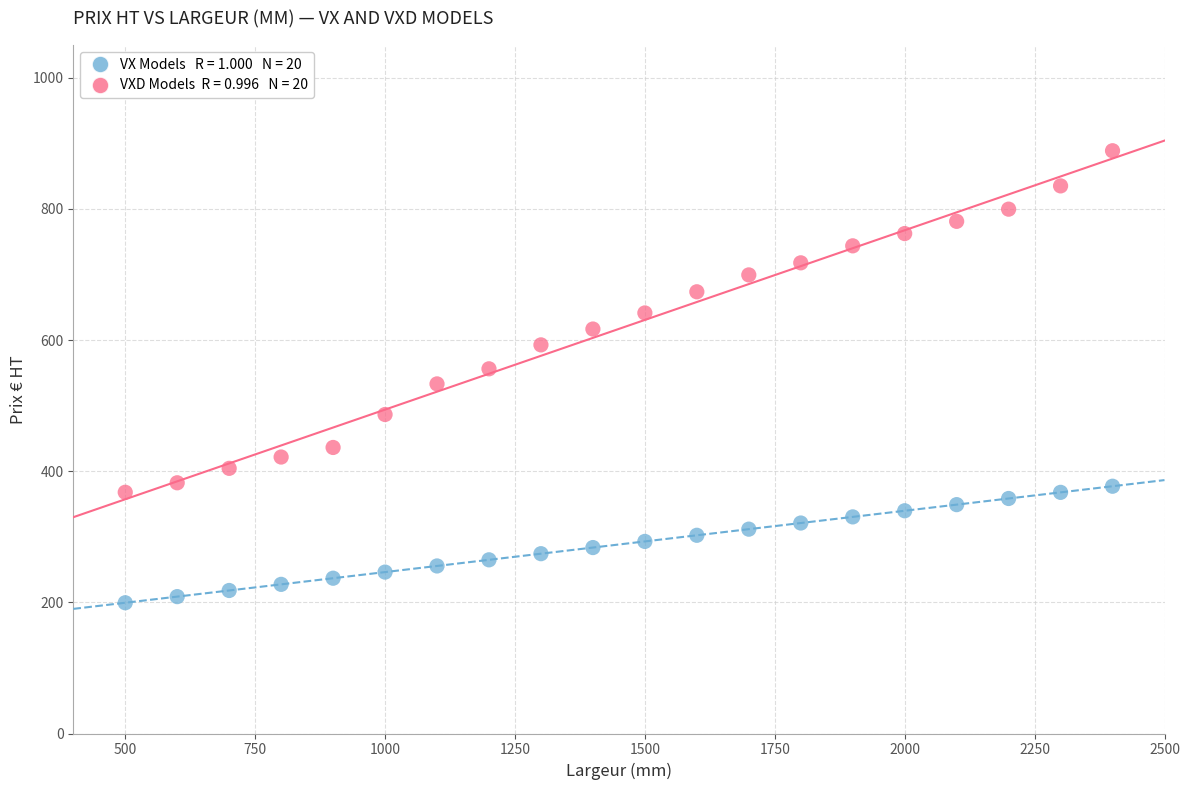

Across all data points, what is the range of Y values (max minus min)?

689.4